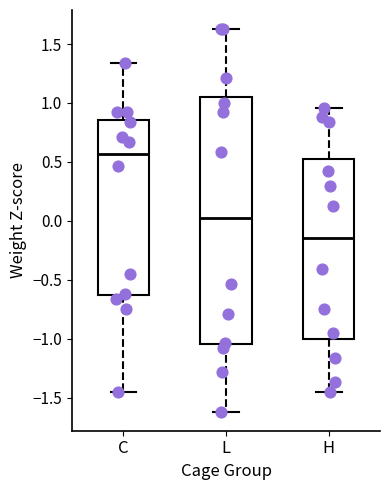

Reading left to right, read every box against the y-axis: the position of its median line, the range the box covers, and the ends of its whiskers. The values are not printed on the chart, so give them approximately, as read against the axis.

C: median 0.55, box -0.65 to 0.85, whiskers -1.45 to 1.35
L: median 0.05, box -1.05 to 1.05, whiskers -1.60 to 1.65
H: median -0.15, box -1.00 to 0.50, whiskers -1.45 to 0.95